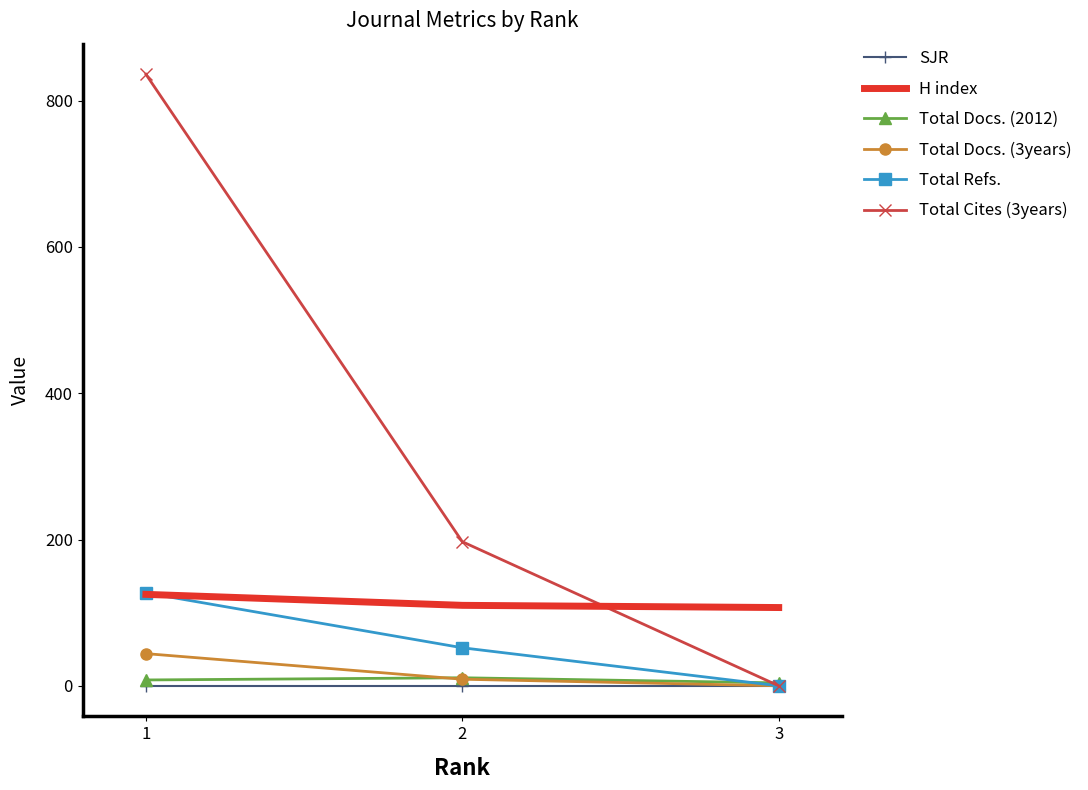

What are all the series names shown in the legend?

SJR, H index, Total Docs. (2012), Total Docs. (3years), Total Refs., Total Cites (3years)